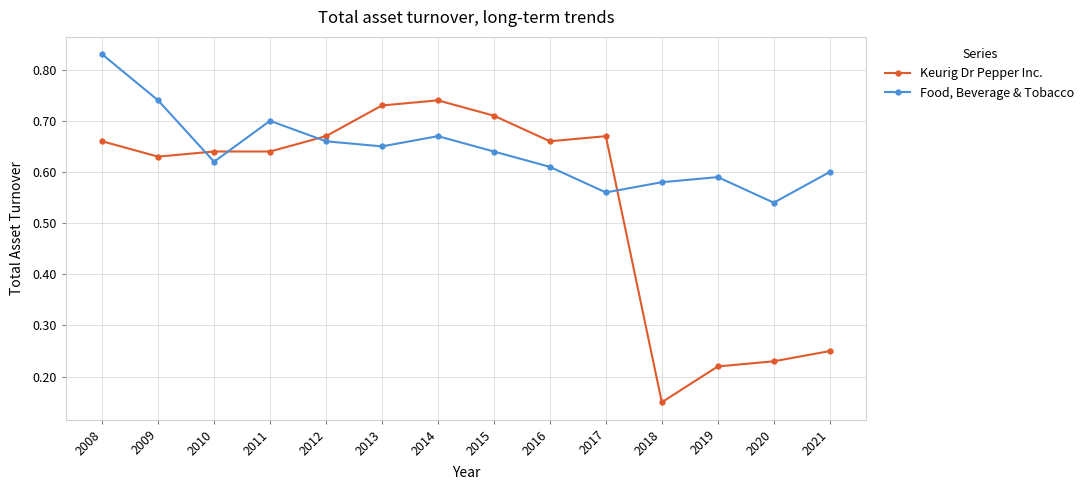

Rank the series by their maximum value, from lowest to highest.

Keurig Dr Pepper Inc., Food, Beverage & Tobacco